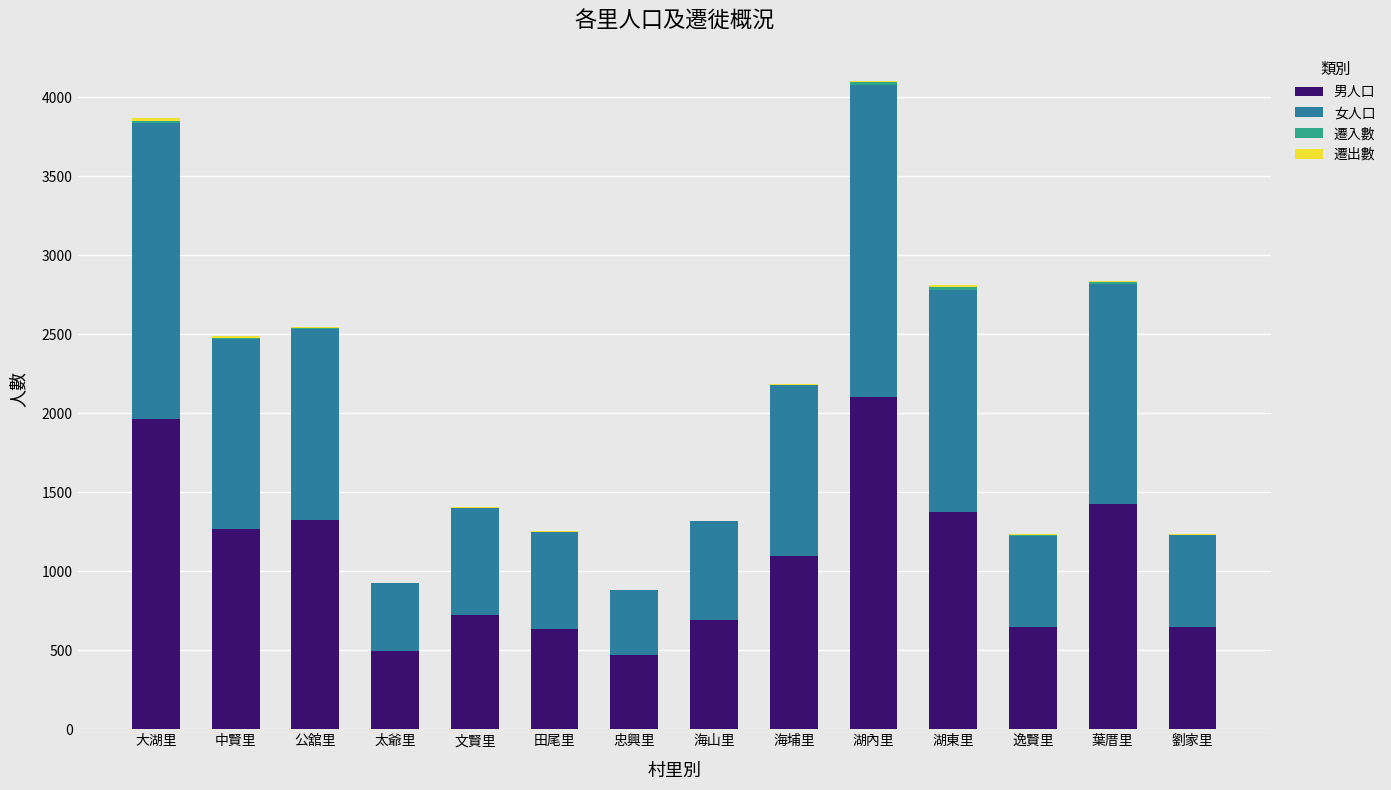

Is it true that 男人口 equals 472 at 忠興里?

True